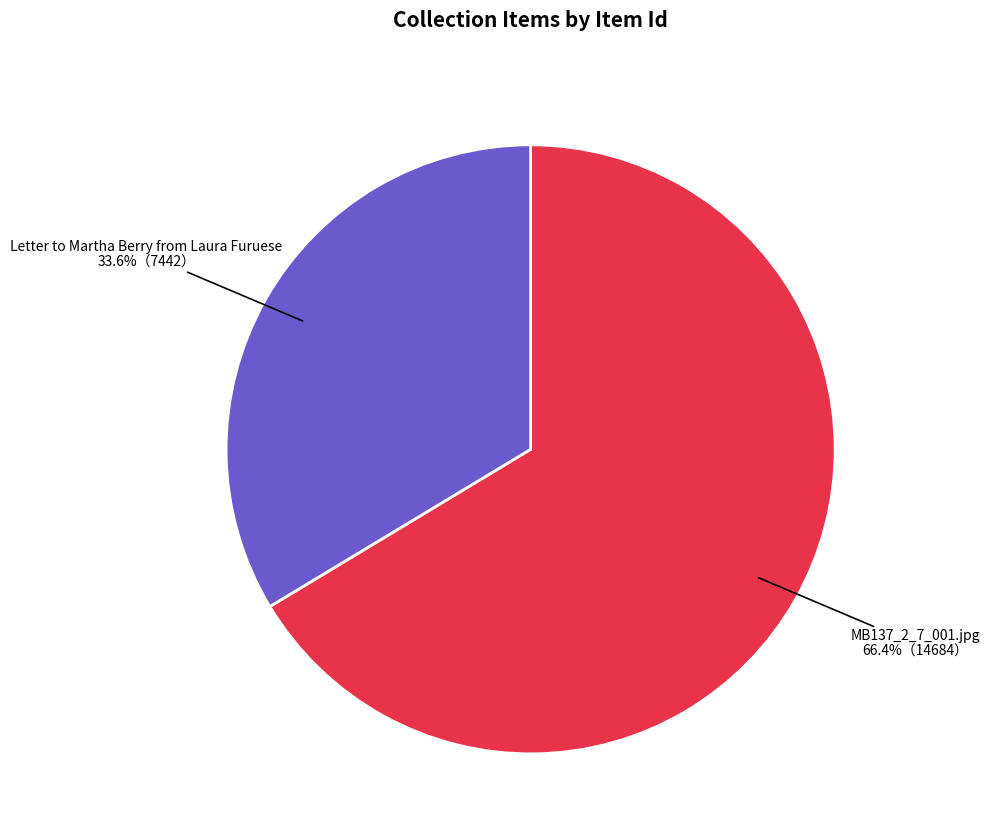

What is the ratio of the value at Letter to Martha Berry from Laura Furuese to the value at MB137_2_7_001.jpg?

0.5